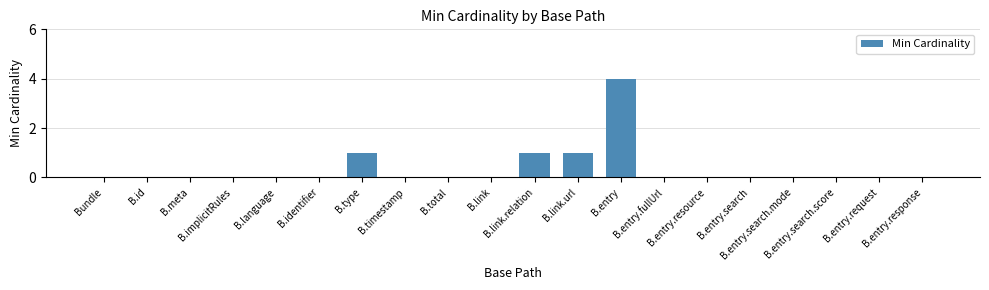

What is the sum of all values?

7